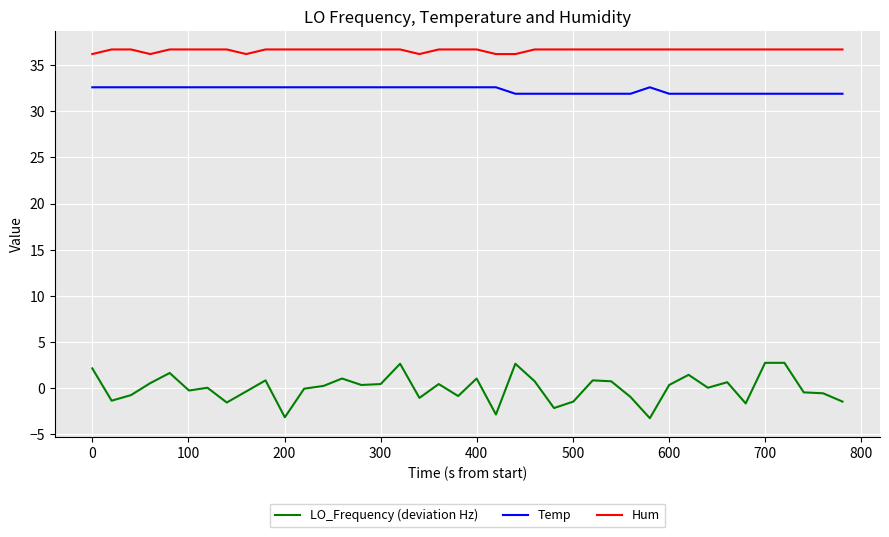

Which series has the largest total across all categories?

Hum